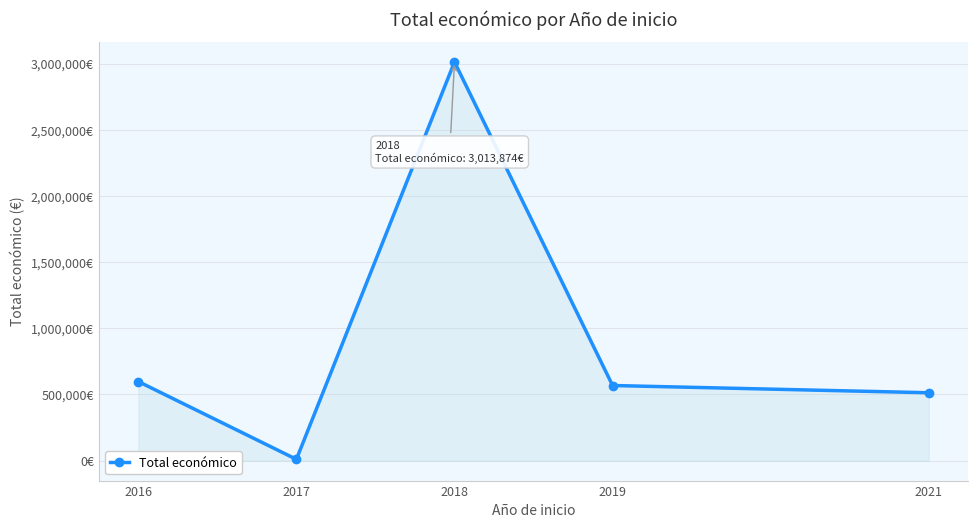

Does the chart have visible grid lines?

Yes